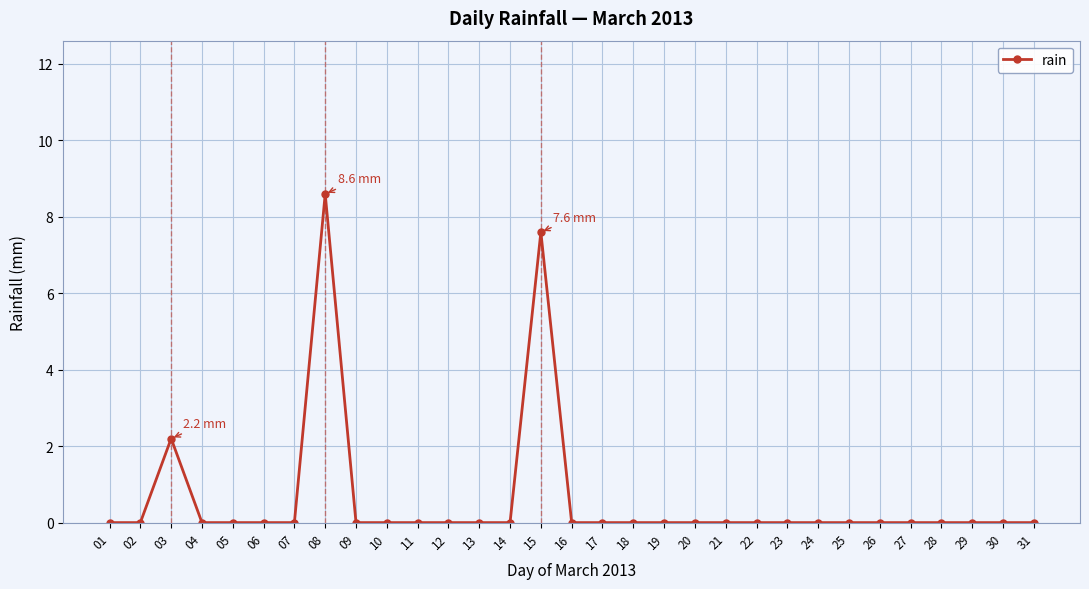

What is the change in value from 15 to 23?

-7.6